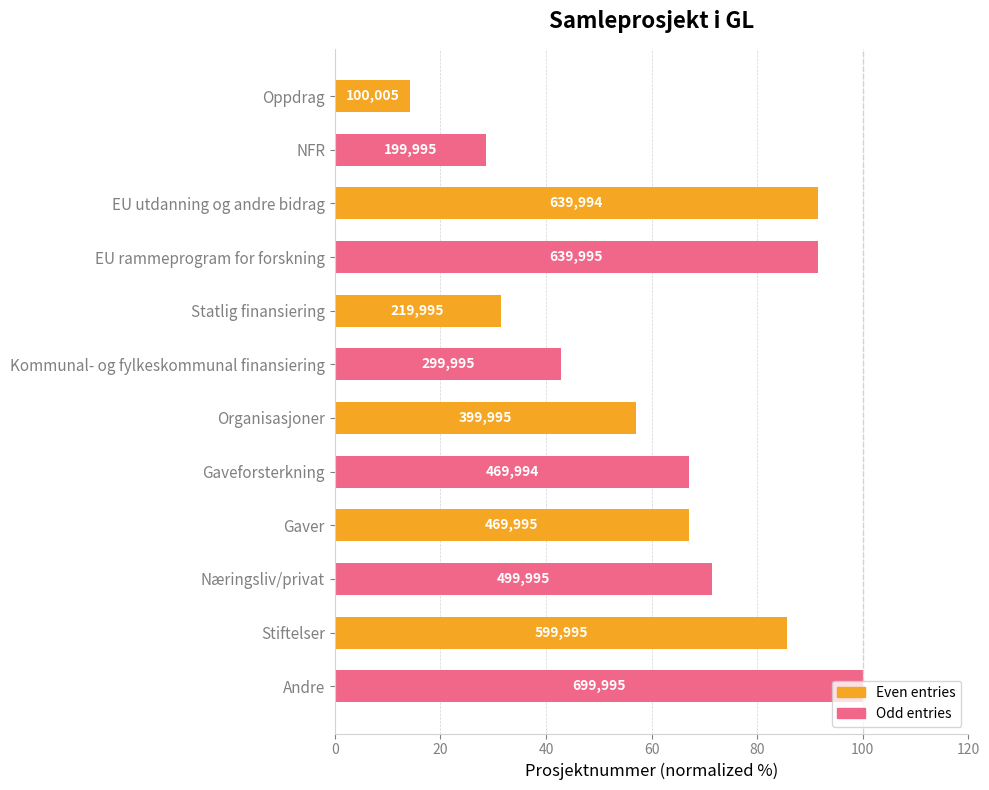

What is the sum of all values?

748.6